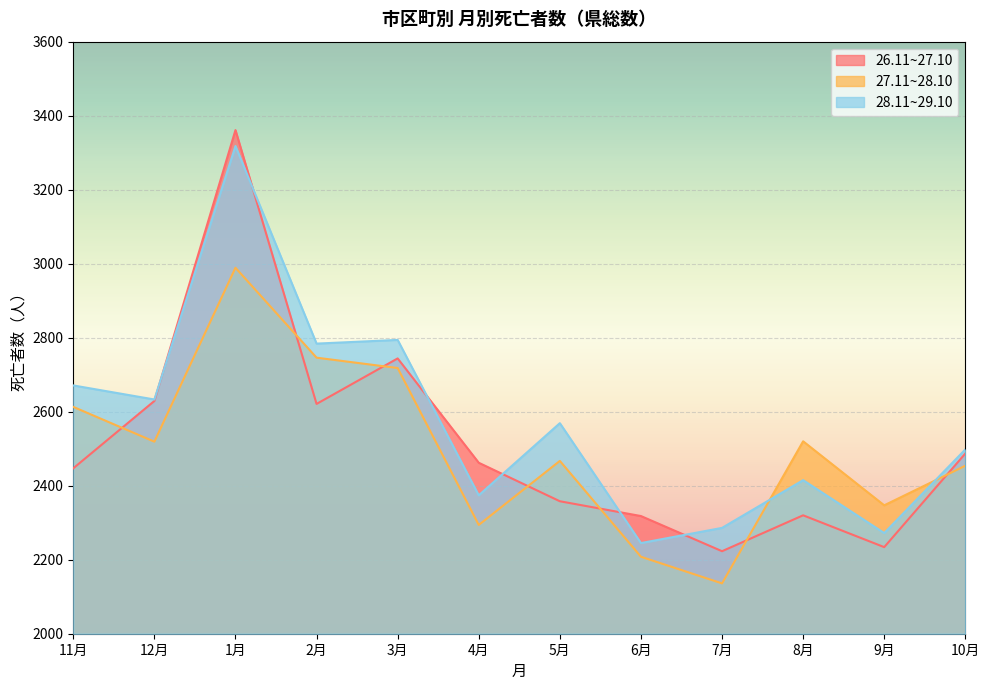

Where do 28.11~29.10 and 26.11~27.10 first cross each other?

12月 and 1月